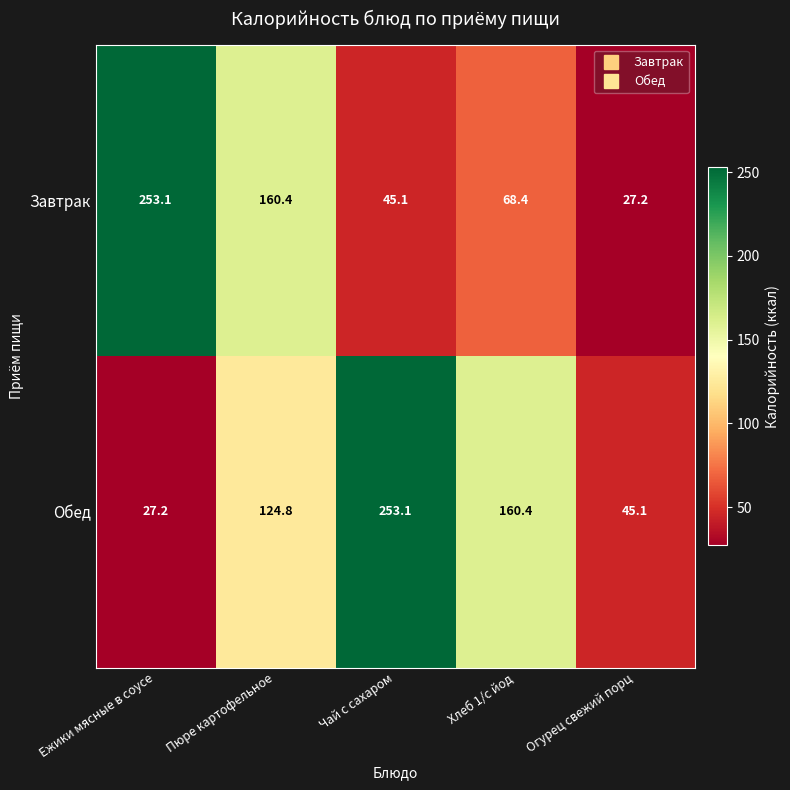

The value of Завтрак at Чай с сахаром is 17.0. True or false?

False